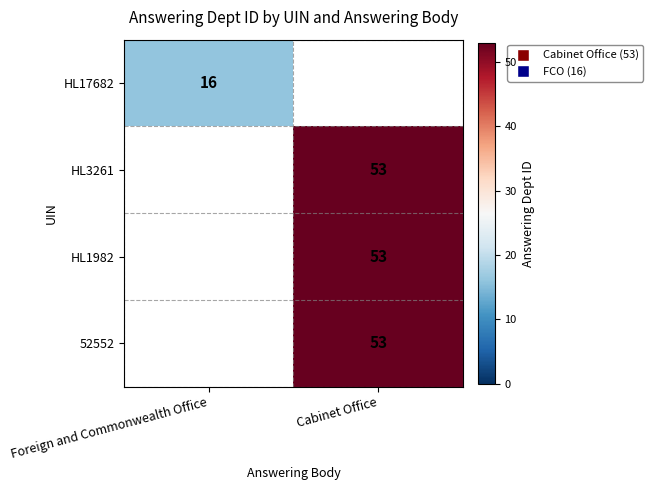

The 52552 series shows 12 at Cabinet Office. True or false?

False